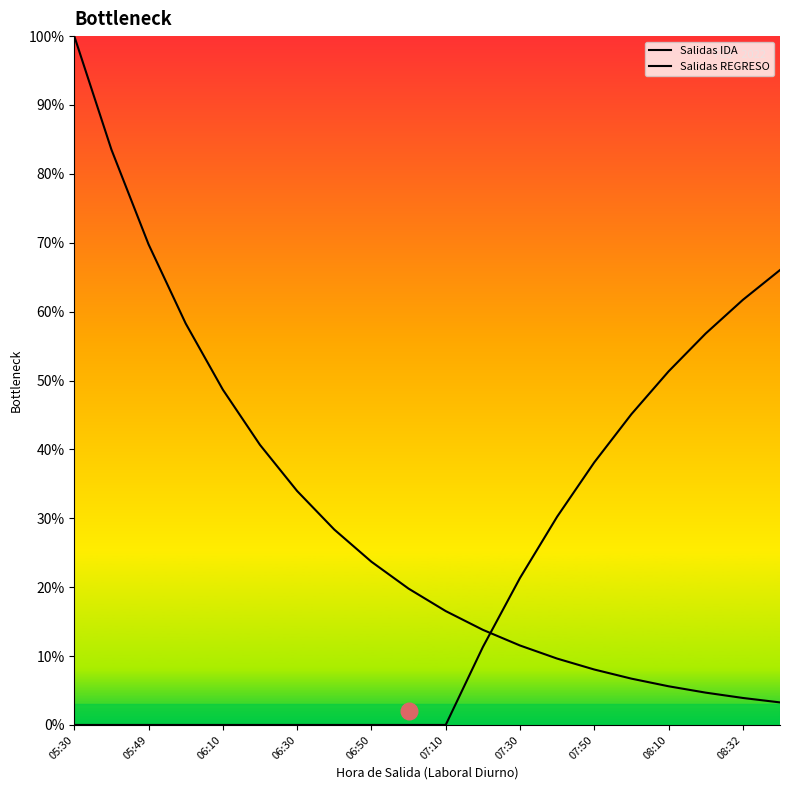

Where do Salidas IDA and Salidas REGRESO first cross each other?

11 and 12